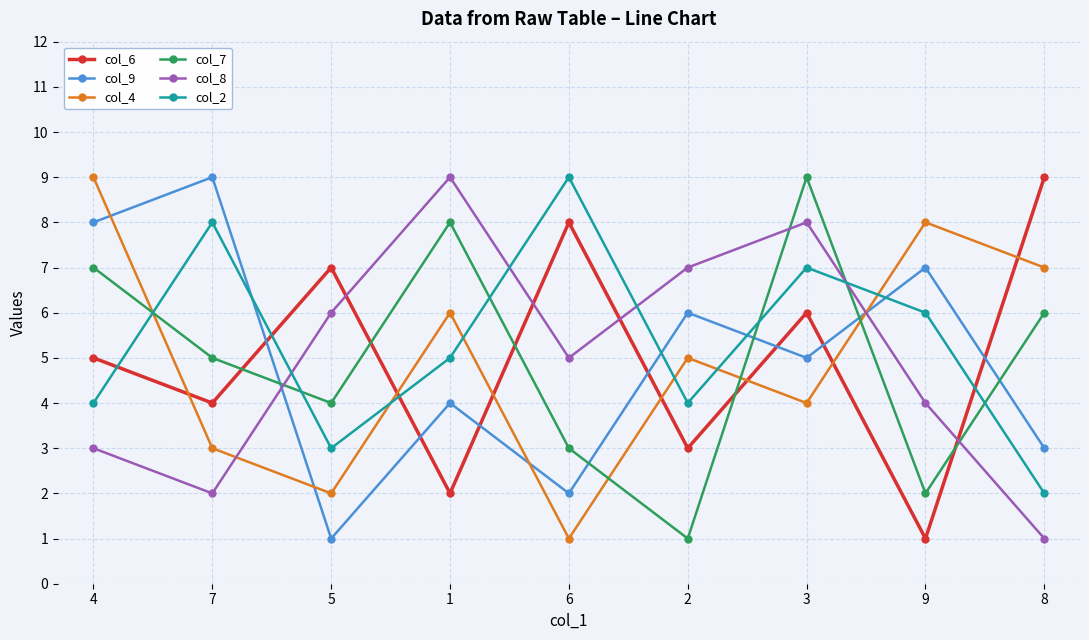

Reading left to right, list all the values displayed in this chart.

col_6: 5	4	7	2	8	3	6	1	9
col_9: 8	9	1	4	2	6	5	7	3
col_4: 9	3	2	6	1	5	4	8	7
col_7: 7	5	4	8	3	1	9	2	6
col_8: 3	2	6	9	5	7	8	4	1
col_2: 4	8	3	5	9	4	7	6	2